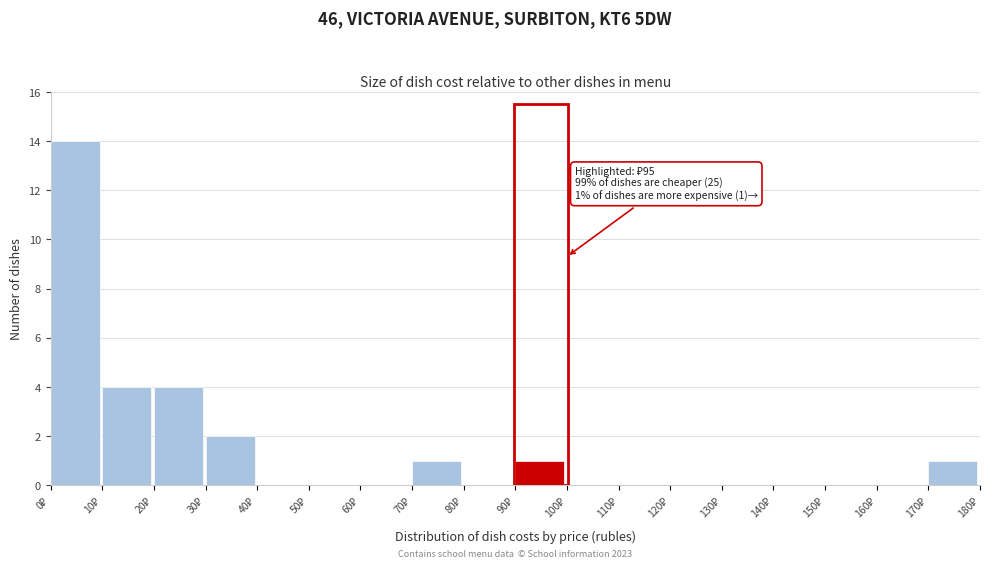

Over which range of the x-axis is the bar tallest?

0 to 10